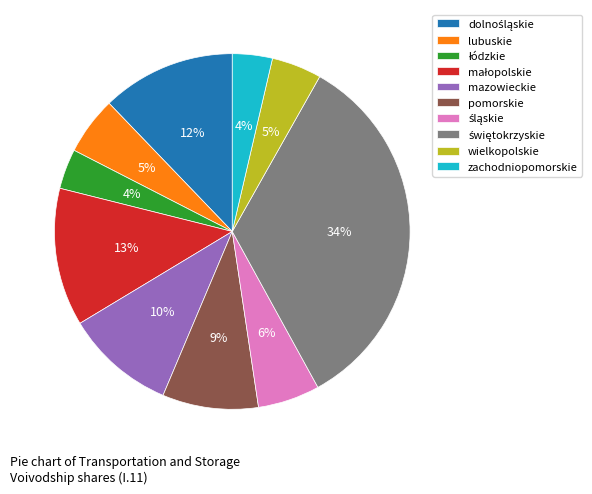

True or false: mazowieckie accounts for 19% of the total.

False